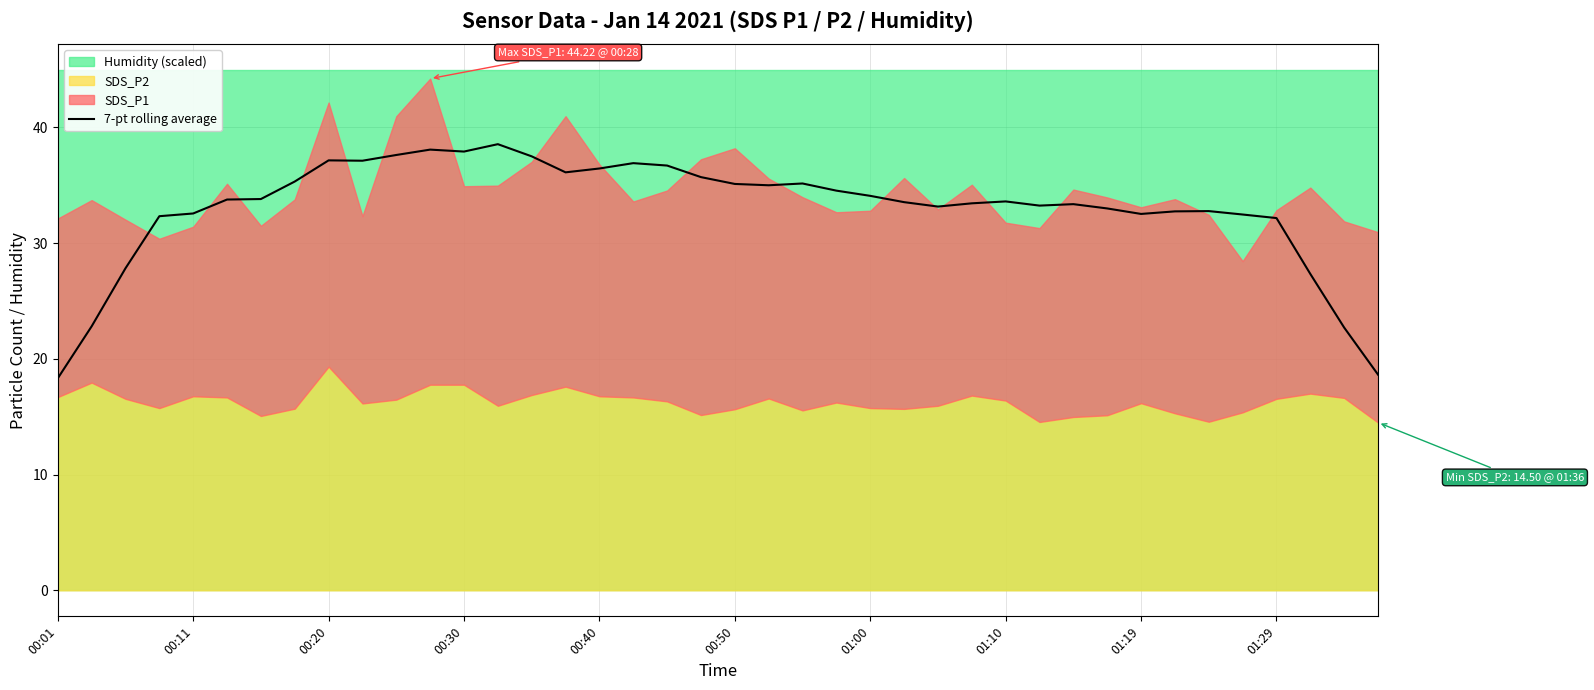

The 7-pt rolling average series shows 37.9 at 00:30. True or false?

True